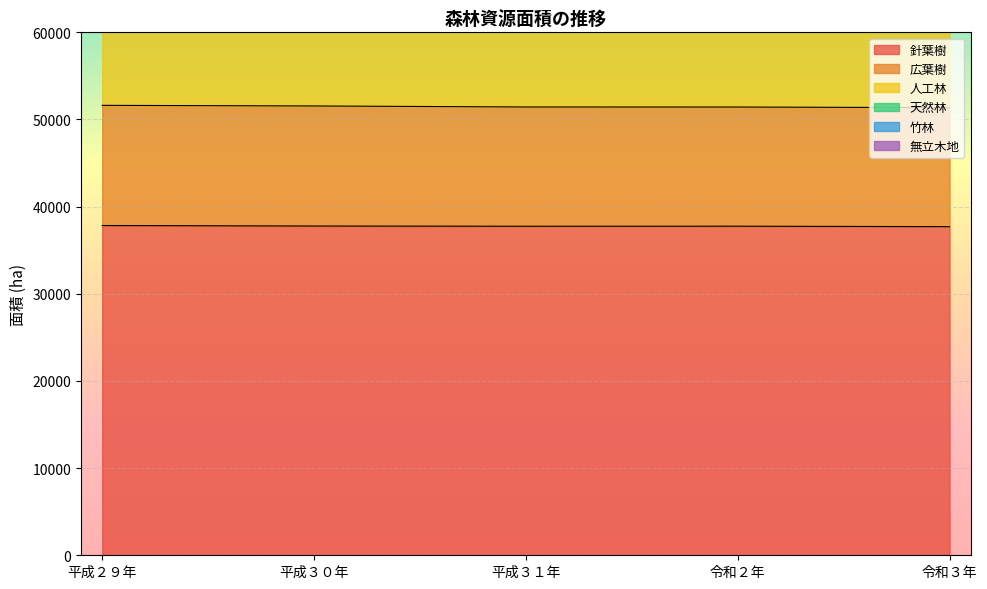

True or false: 竹林 and 針葉樹 intersect in this chart.

False